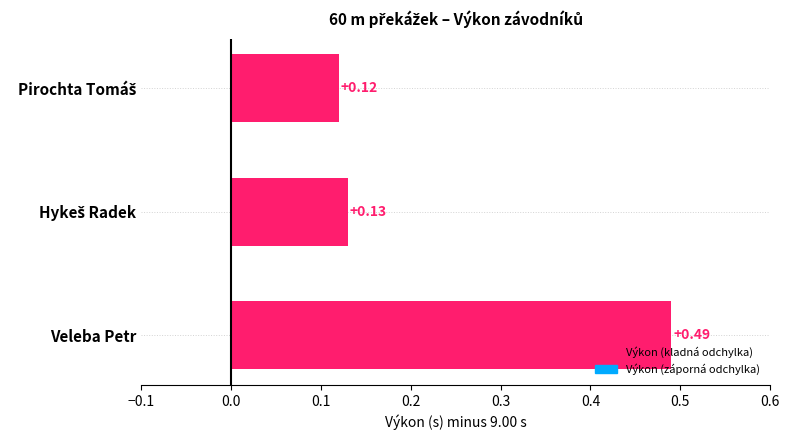

What is the label of the 3rd bar from the top?

Veleba Petr